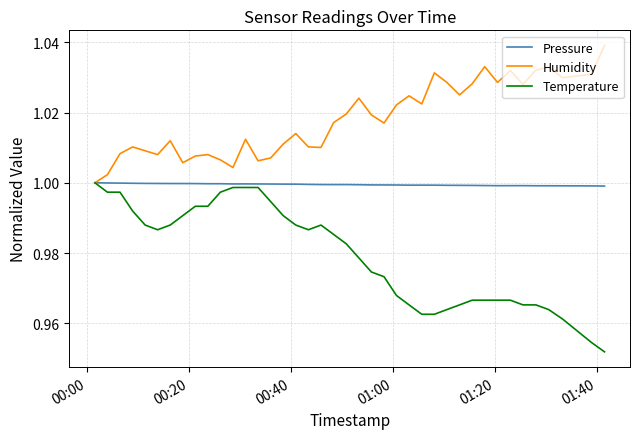

List the series in order of their overall mean, lowest first.

Temperature, Pressure, Humidity